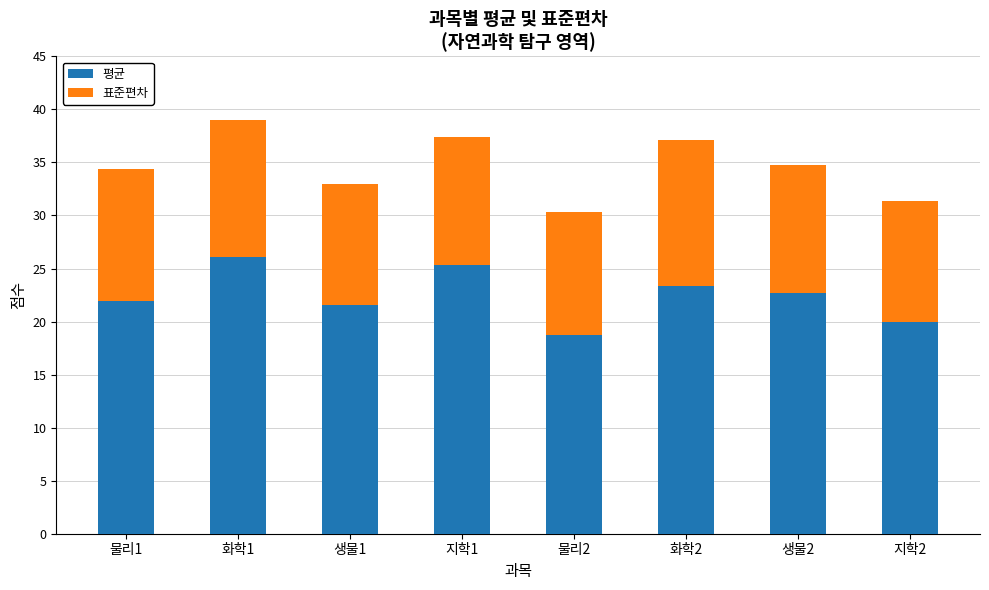

What is the difference between the second highest and second lowest values in the 평균 series?

5.4